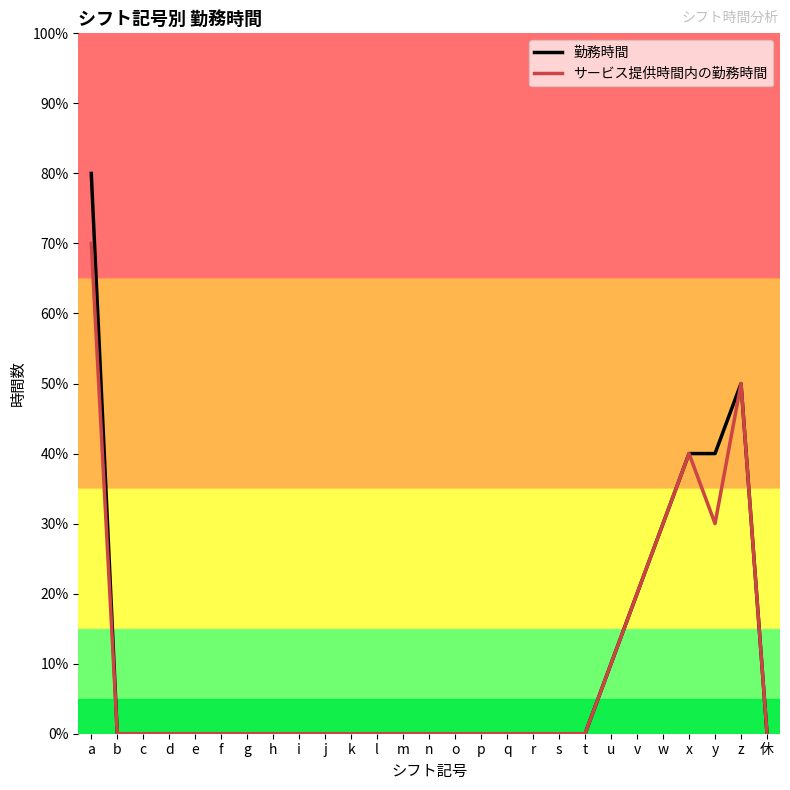

What is the label of the 8th point from the left?

h